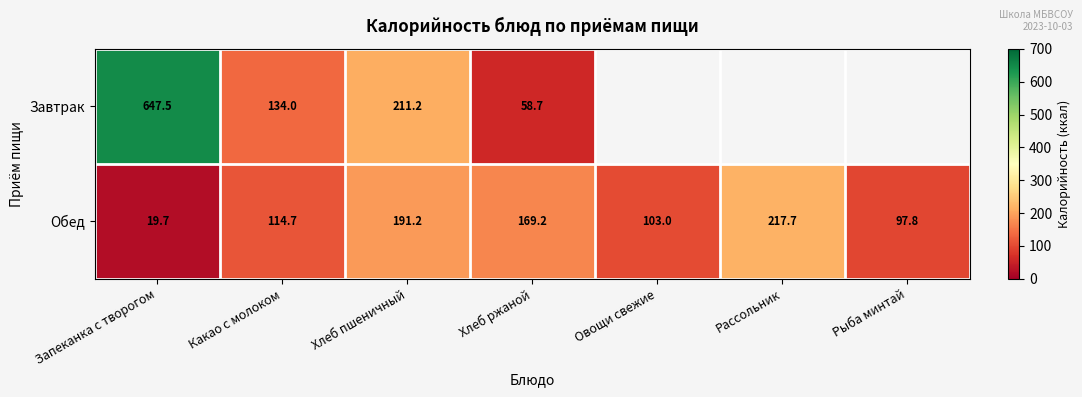

Count the number of categories in the chart.

7